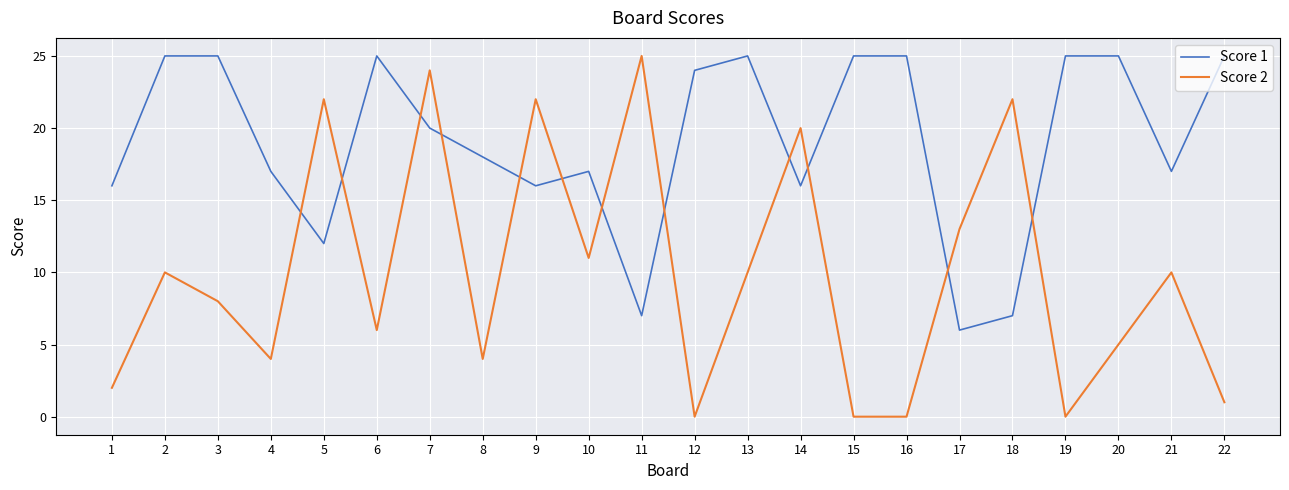

How many lines are shown in the chart?

2